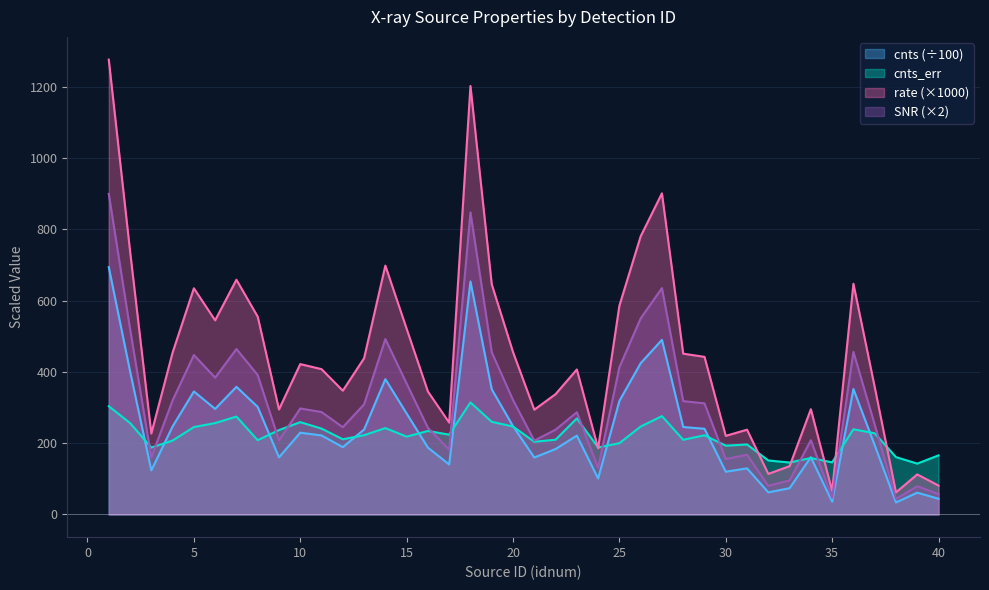

Reading left to right, extract all data points from this chart.

cnts: 1=693.8	2=401.9	3=123.4	4=246.9	5=345.0	6=296.1	7=358.0	8=301.7	9=160.1	10=229.3	11=221.6	12=188.8	13=238.2	14=379.5	15=283.2	16=187.5	17=140.1	18=653.6	19=351.1	20=247.7	21=159.7	22=183.5	23=221.1	24=100.9	25=318.4	26=424.3	27=489.8	28=245.2	29=240.4	30=119.8	31=129.2	32=61.9	33=73.6	34=160.5	35=35.8	36=351.9	37=194.4	38=33.6	39=61.1	40=44.0
cnts_err: 1=303.7	2=256.5	3=187.6	4=207.3	5=245.2	6=256.3	7=274.6	8=208.3	9=236.7	10=258.9	11=240.9	12=210.9	13=222.3	14=242.3	15=218.3	16=234.2	17=223.8	18=314.3	19=259.8	20=246.7	21=203.9	22=209.6	23=269.4	24=188.0	25=199.9	26=246.6	27=275.8	28=209.4	29=222.1	30=193.0	31=196.3	32=151.3	33=145.7	34=158.3	35=146.1	36=239.0	37=227.7	38=160.8	39=142.6	40=165.6
rate: 1=1276.1	2=739.2	3=227.0	4=454.1	5=634.6	6=544.6	7=658.5	8=554.9	9=294.6	10=421.8	11=407.6	12=347.2	13=438.2	14=698.1	15=521.0	16=344.9	17=257.7	18=1202.2	19=645.8	20=455.5	21=293.8	22=337.5	23=406.7	24=185.6	25=585.7	26=780.4	27=900.9	28=451.0	29=442.1	30=220.4	31=237.7	32=113.8	33=135.4	34=295.2	35=65.8	36=647.2	37=357.6	38=61.8	39=112.3	40=80.9
SNR: 1=899.5	2=521.0	3=160.0	4=320.1	5=447.3	6=383.8	7=464.2	8=391.1	9=207.6	10=297.3	11=287.3	12=244.7	13=308.8	14=492.1	15=367.2	16=243.1	17=181.6	18=847.4	19=455.2	20=321.1	21=207.1	22=237.9	23=286.6	24=130.8	25=412.8	26=550.0	27=635.0	28=317.9	29=311.6	30=155.3	31=167.6	32=80.2	33=95.5	34=208.1	35=46.4	36=456.2	37=252.0	38=43.6	39=79.2	40=57.0